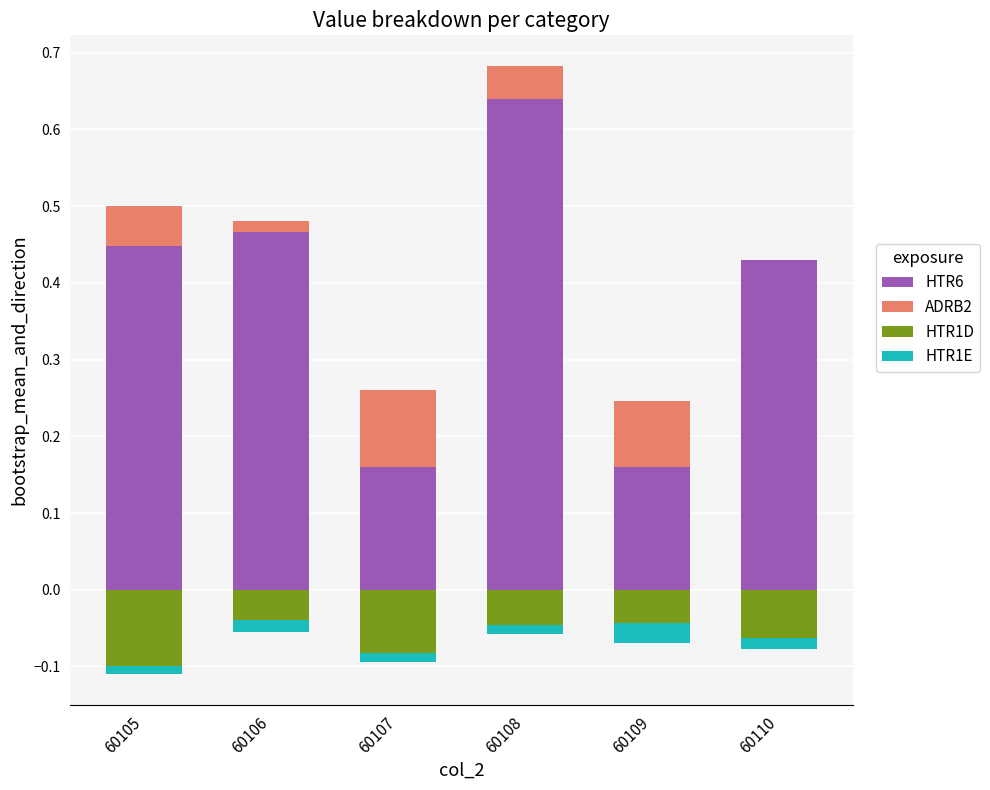

List the labels in order of HTR1D value, smallest first.

60105, 60107, 60110, 60108, 60109, 60106